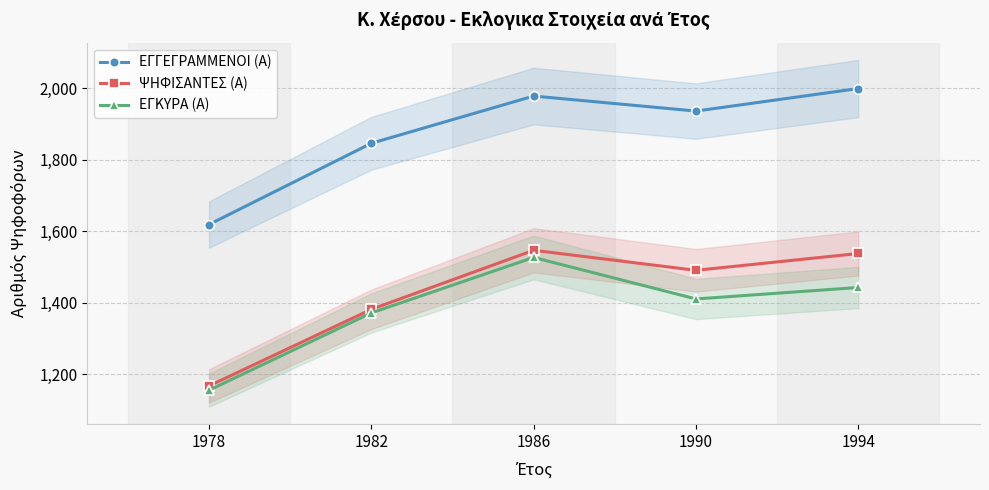

True or false: ΕΓΚΥΡΑ (Α) and ΨΗΦΙΣΑΝΤΕΣ (Α) cross at least once.

False